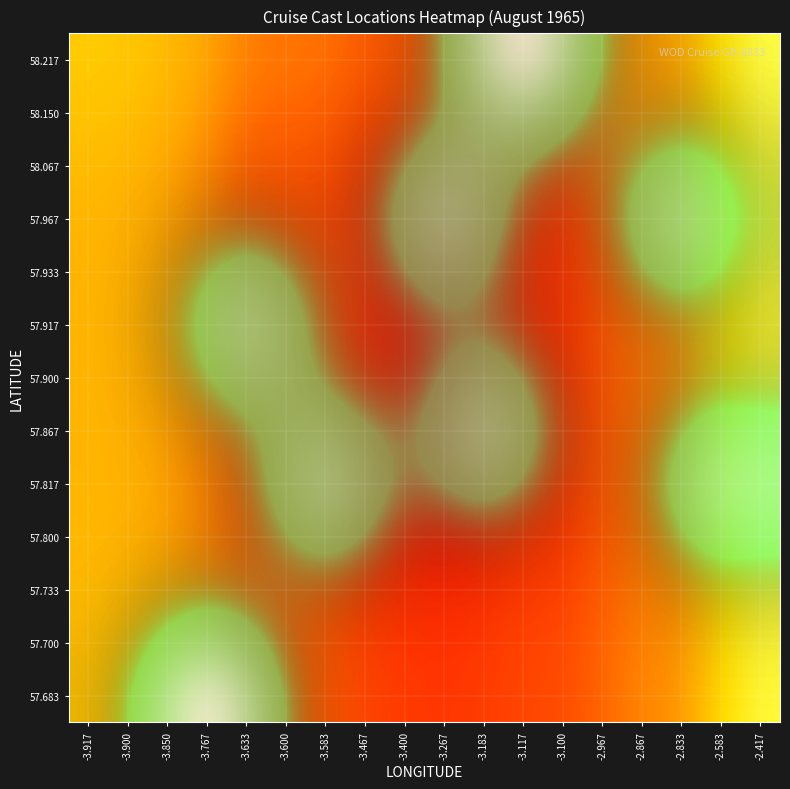

List the labels in order of 57.817 value, smallest first.

-3.917, -3.900, -3.850, -2.967, -3.767, -3.100, -2.867, -3.633, -3.400, -3.117, -3.267, -3.183, -2.833, -3.600, -3.467, -2.417, -3.583, -2.583